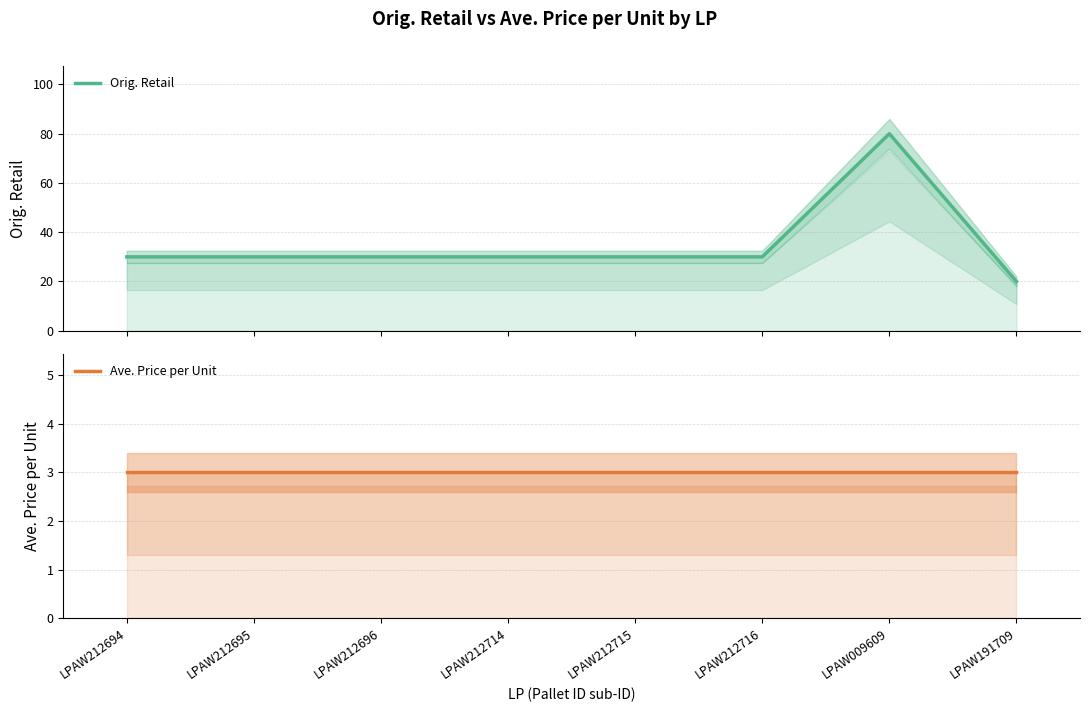

What is the label of the 7th point from the right?

LPAW212695